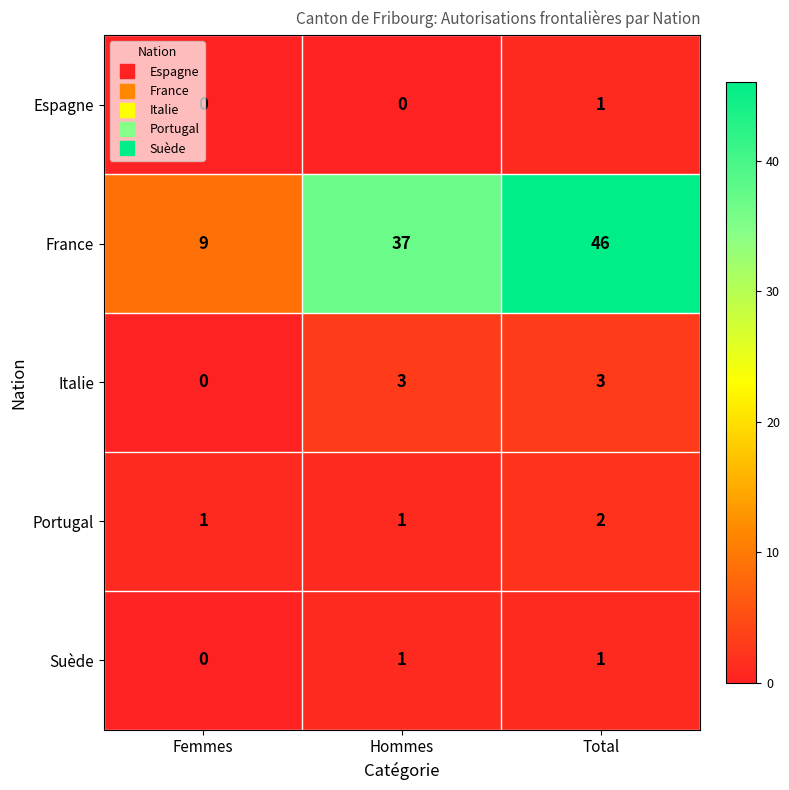

Which series has the largest range (max minus min)?

France